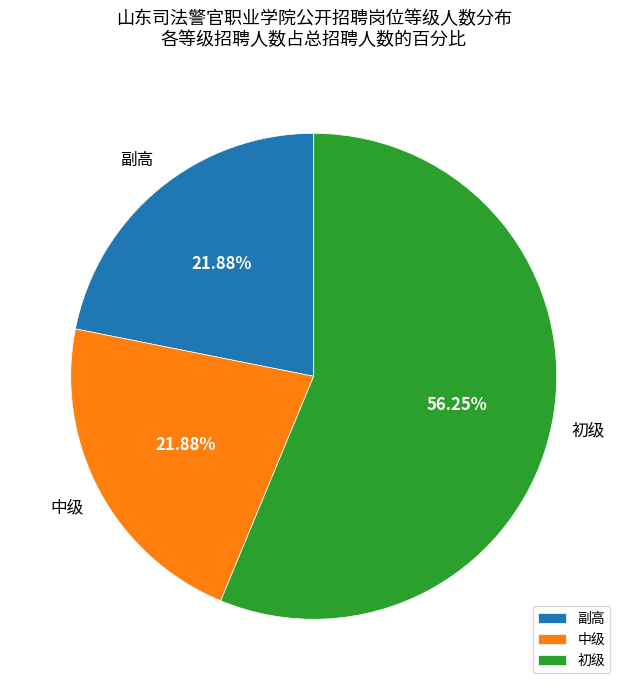

To the nearest percent, what portion does 副高 represent?

22%